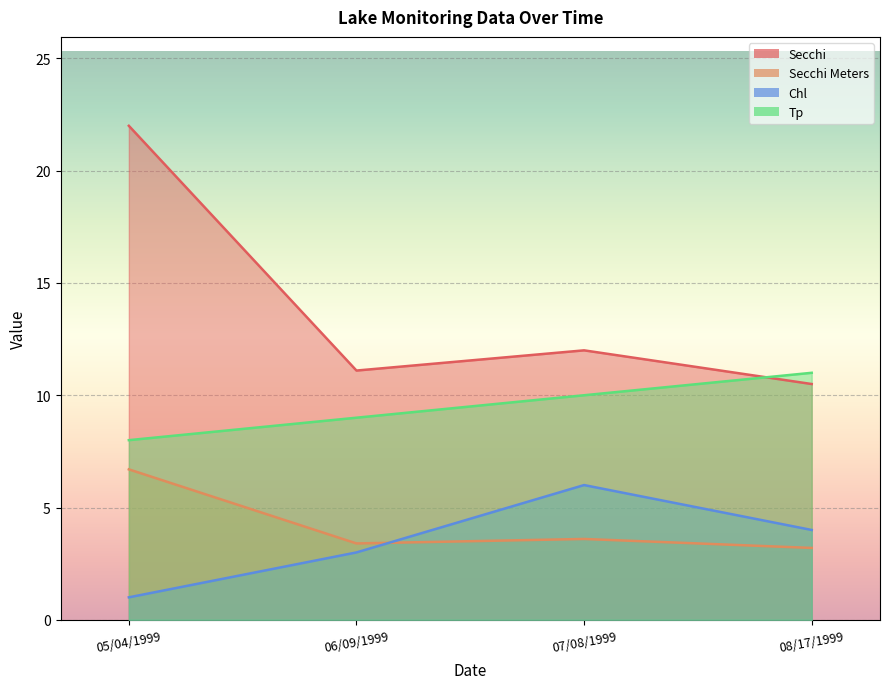

How many lines are shown in the chart?

4